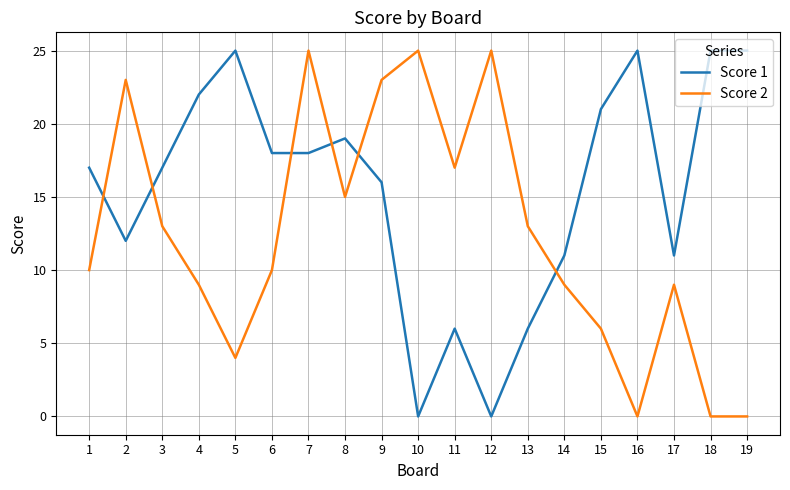

Between 6 and 18, which series saw the biggest shift?

Score 2